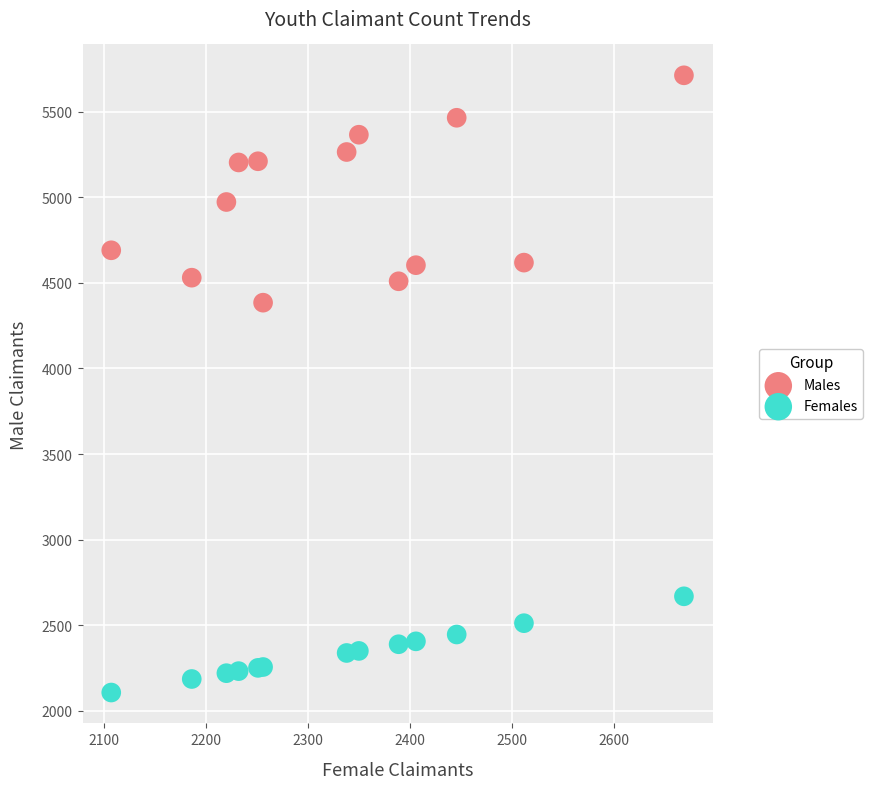

Which series has the widest spread of Y values?

Males